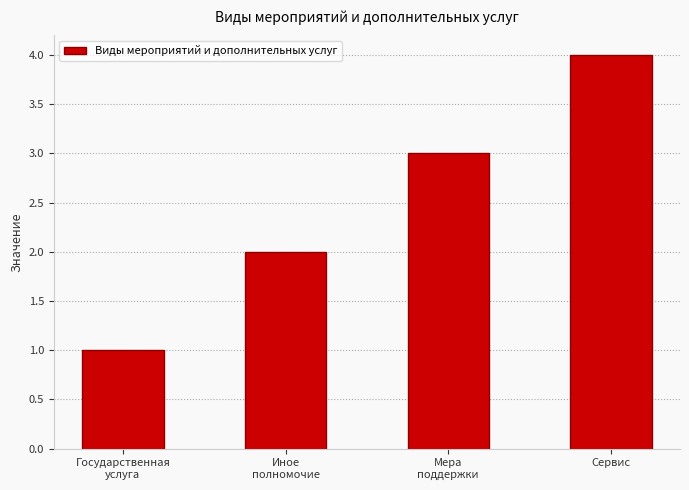

Approximately how many times larger is the value at Иное
полномочие compared to Мера
поддержки?

0.7